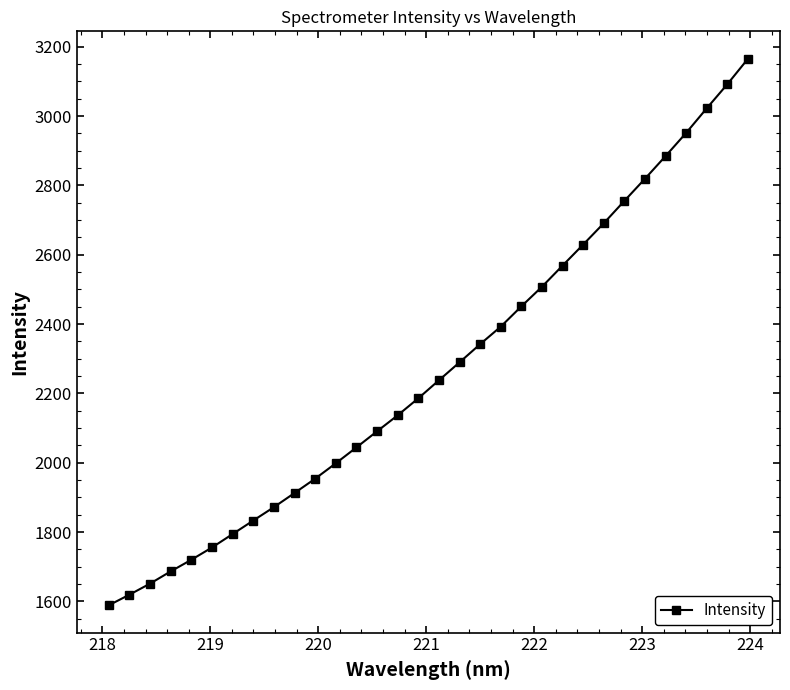

What is the smallest value displayed?

1588.9